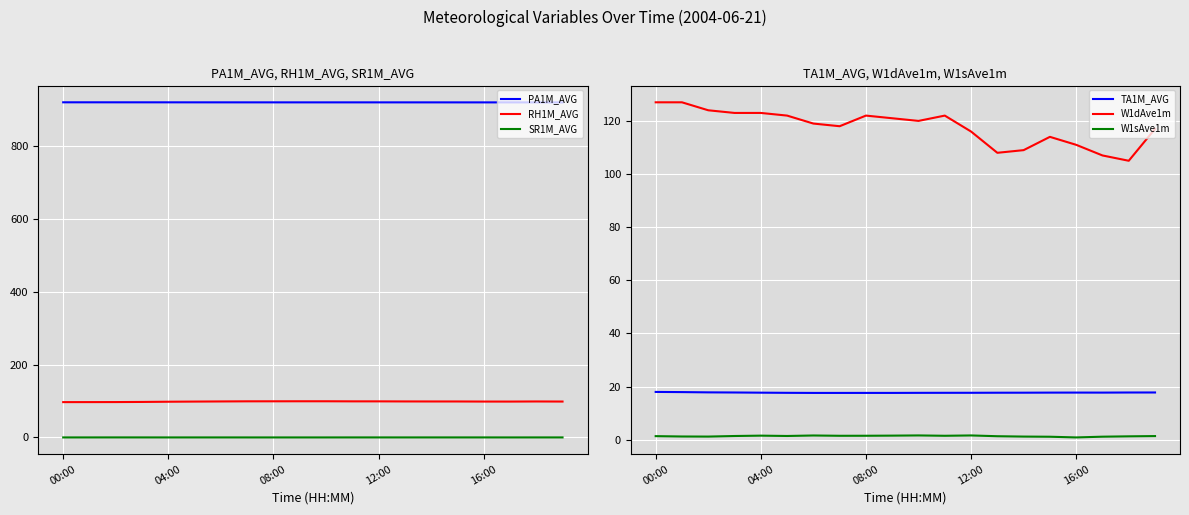

The value of SR1M_AVG at 00:00 is 0.0. True or false?

True